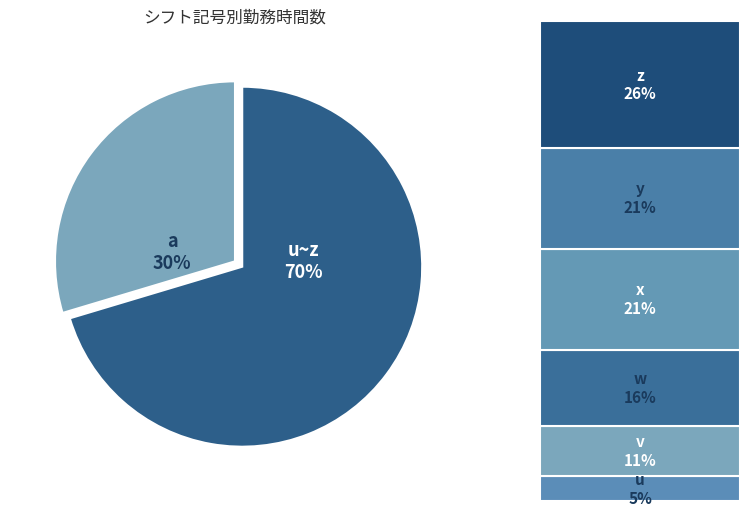

Is there a majority slice in this chart?

Yes